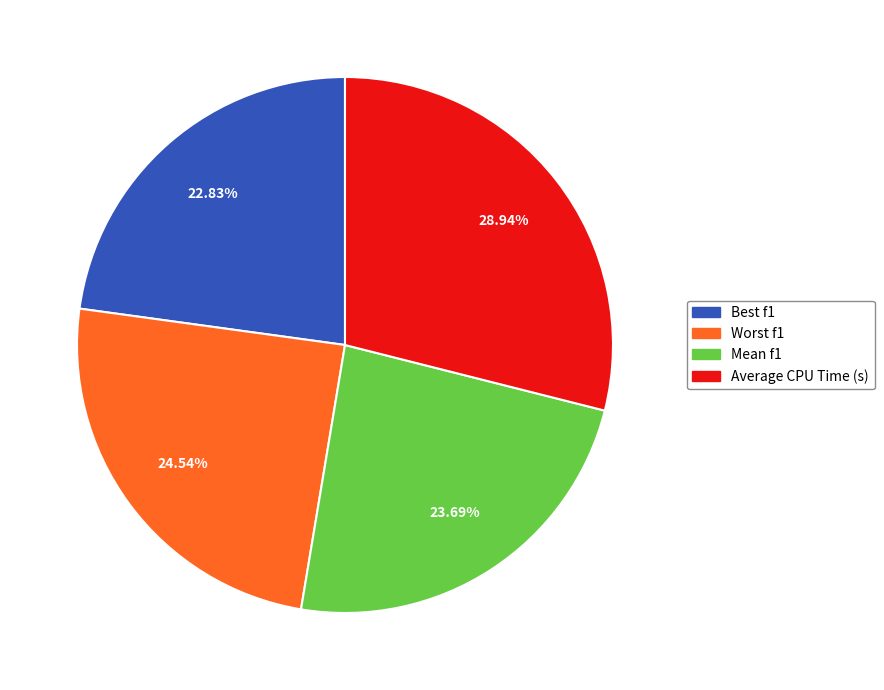

The Average CPU Time (s) slice represents 42% of the pie. True or false?

False